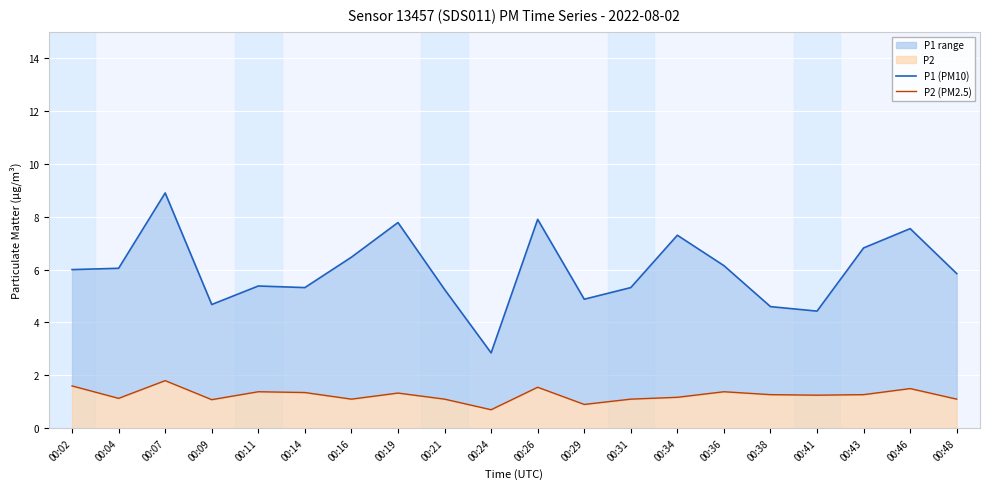

How many data points does each series have?

20